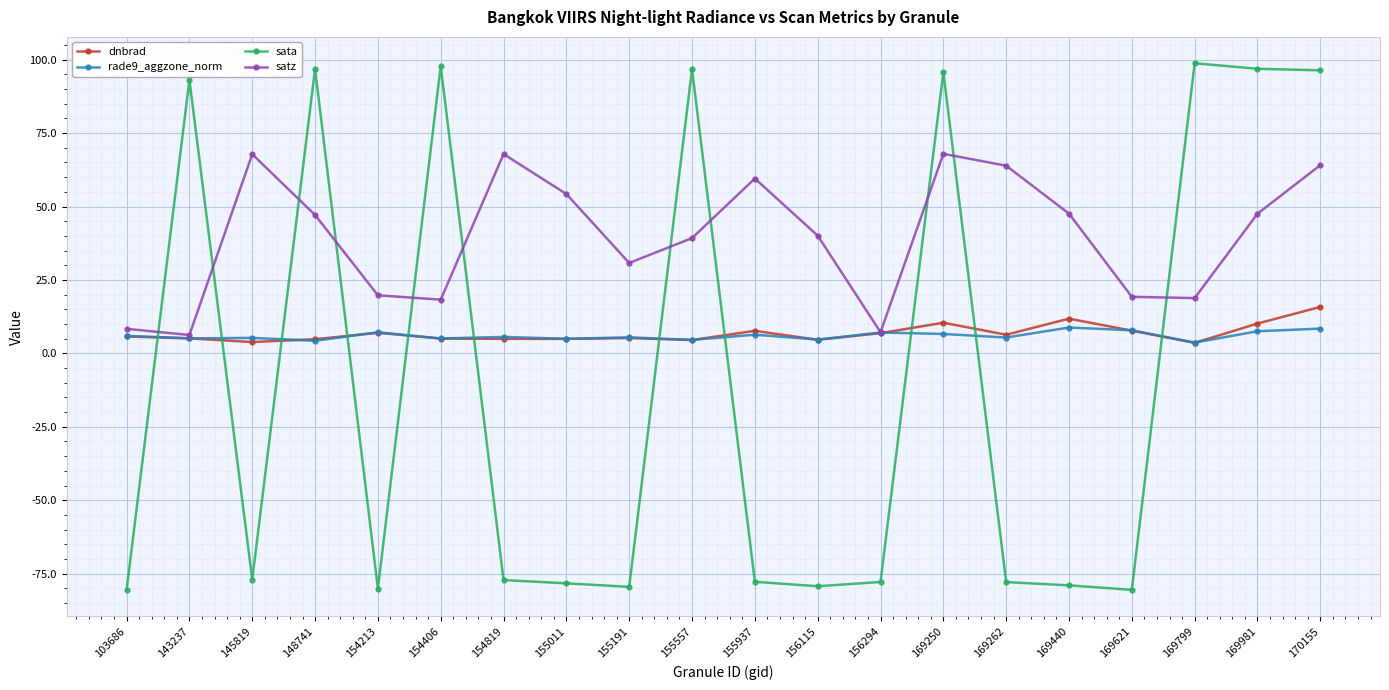

At which label does dnbrad reach its peak?

170155